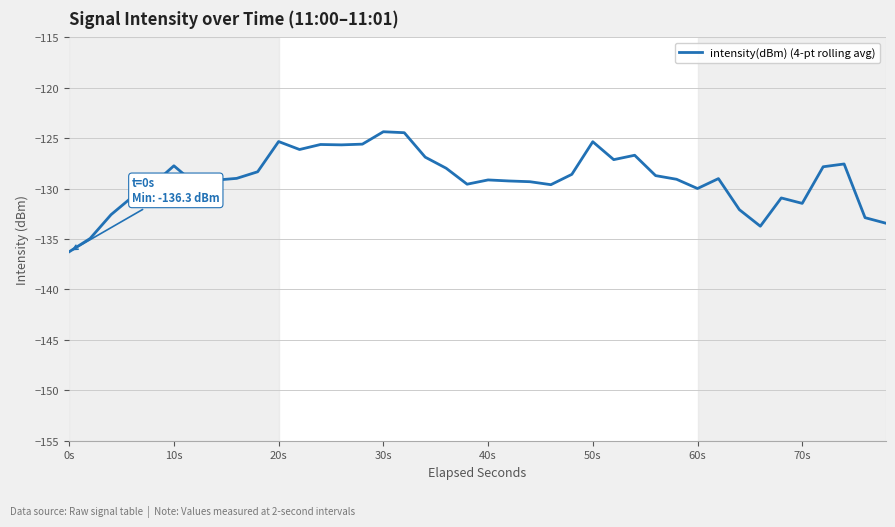

What is the difference between the maximum and minimum values?

11.9